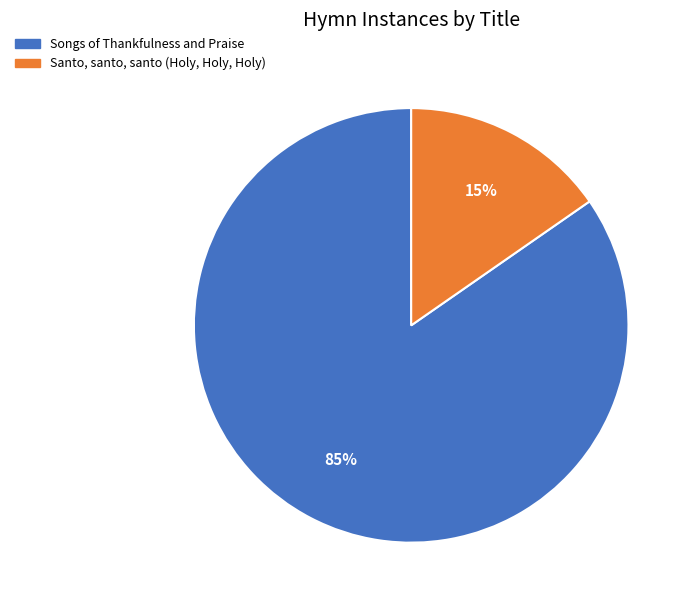

Rank the categories by value from highest to lowest.

Songs of Thankfulness and Praise, Santo, santo, santo (Holy, Holy, Holy)